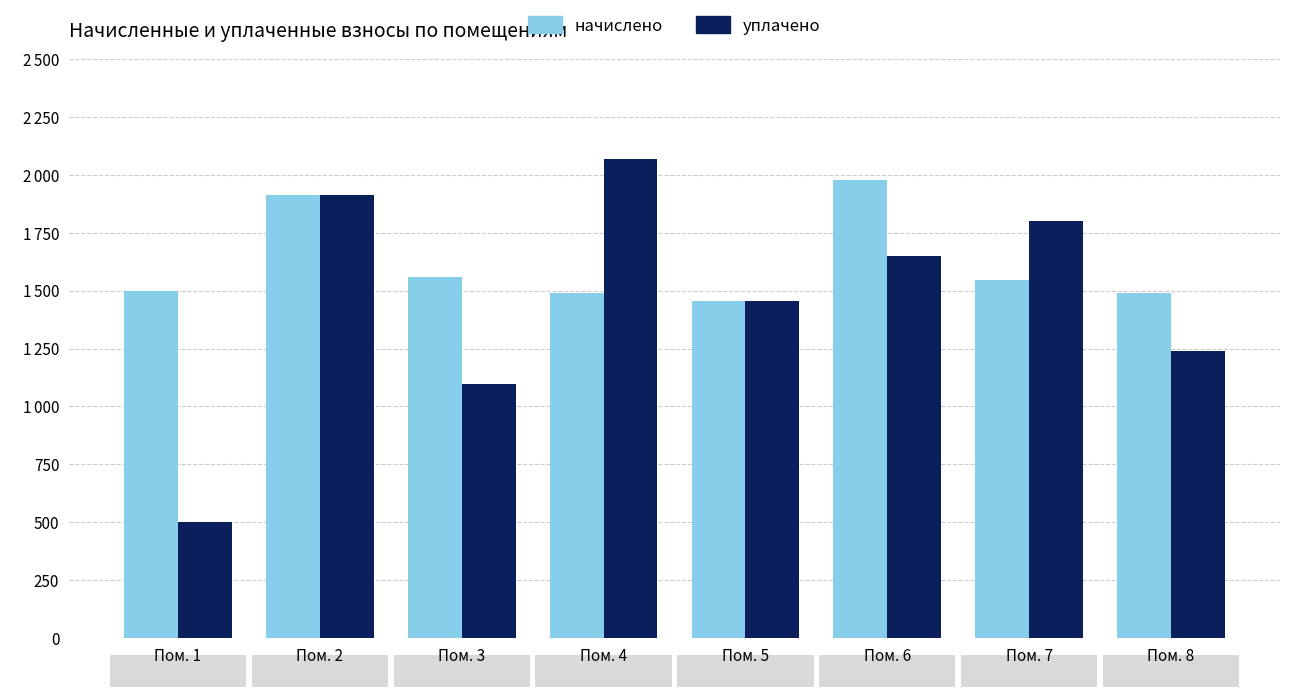

At how many categories does at least one series exceed 1203?

8